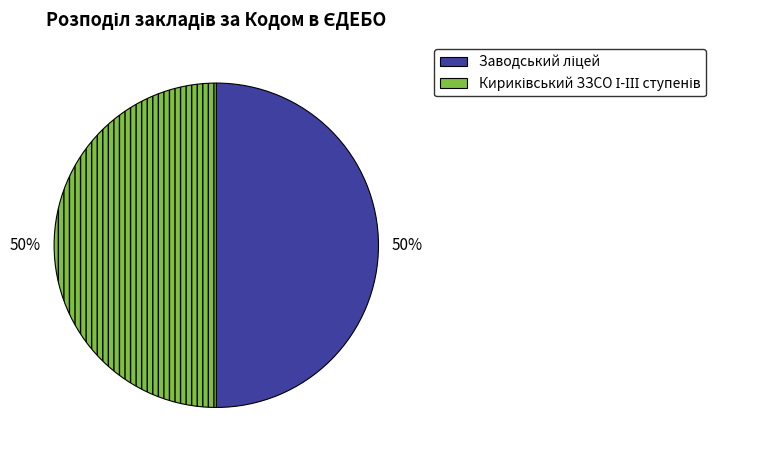

To the nearest percent, what is the average slice percentage?

50%